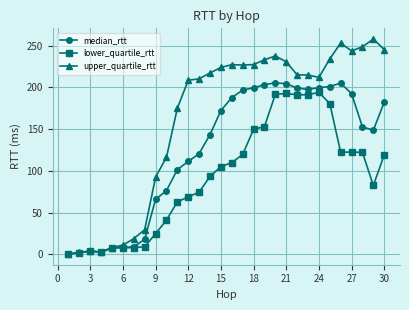

Which series has the widest spread of values?

upper_quartile_rtt